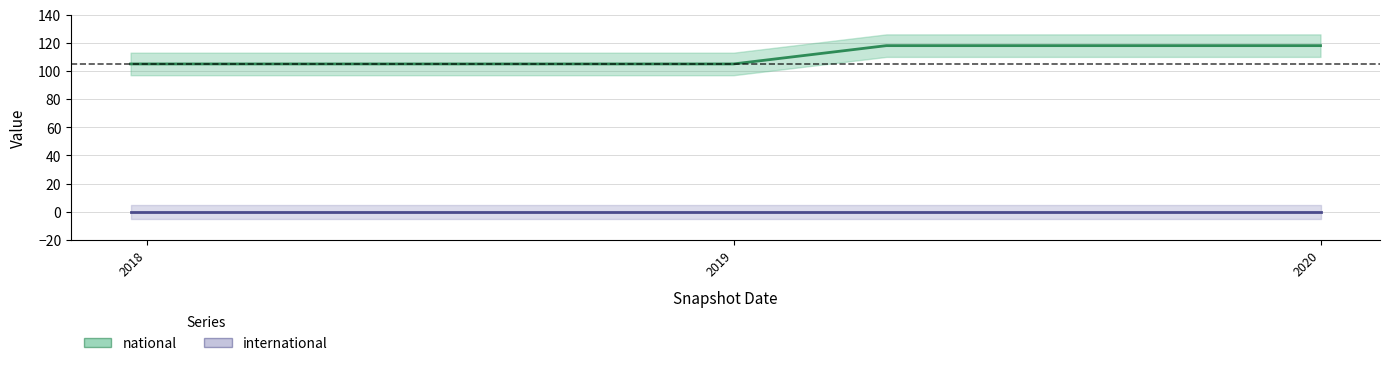

What is the label of the 6th point from the right?

2019-01-01